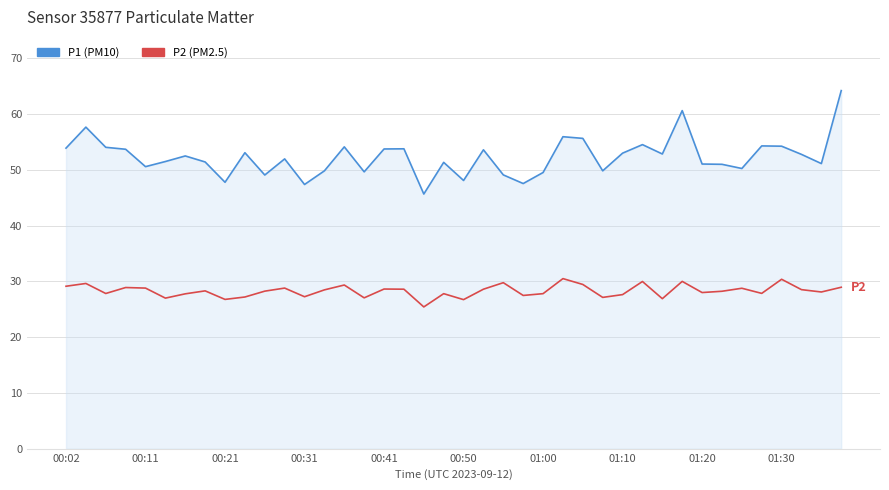

What is the minimum value shown in the chart?

25.4